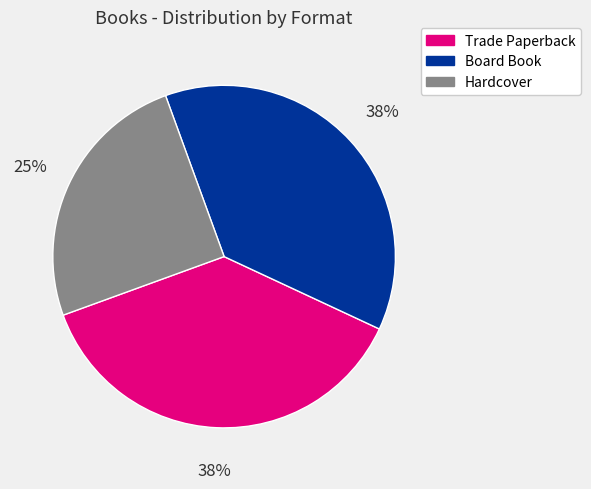

Which slice is the smallest?

Hardcover